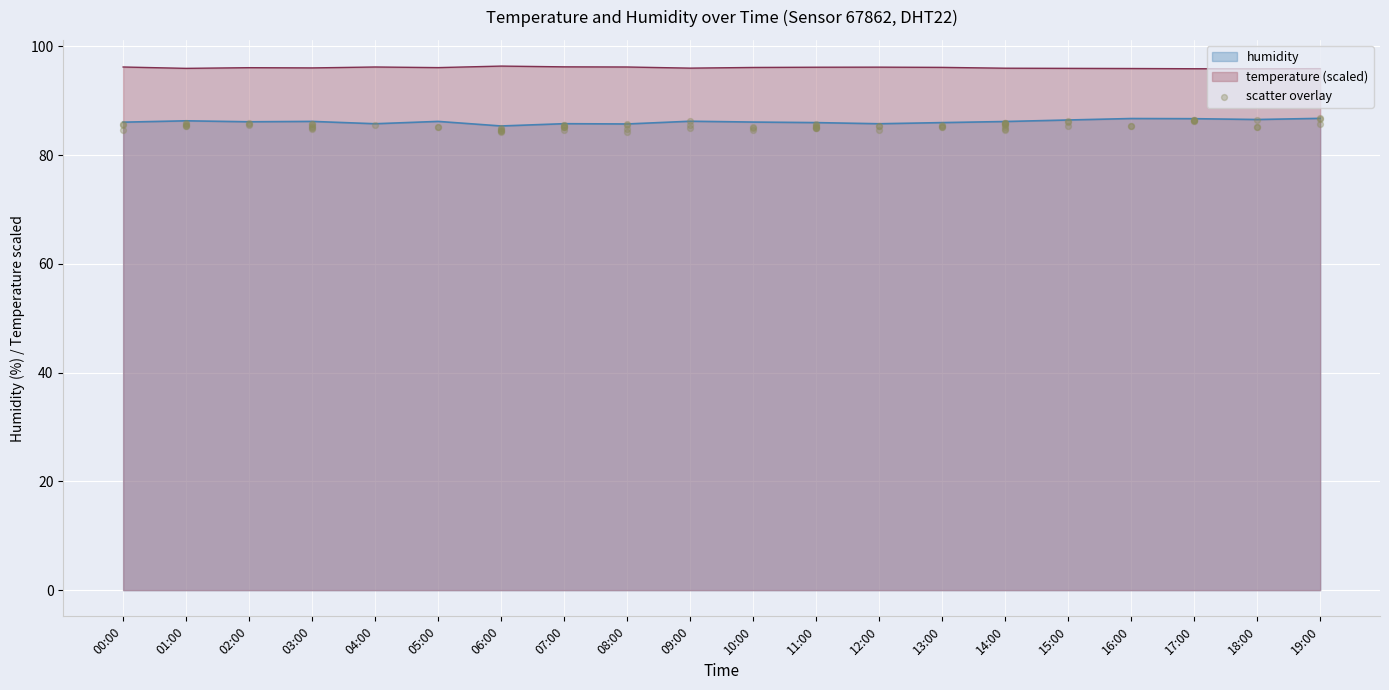

What is the total value across all series at 06:00?

181.7